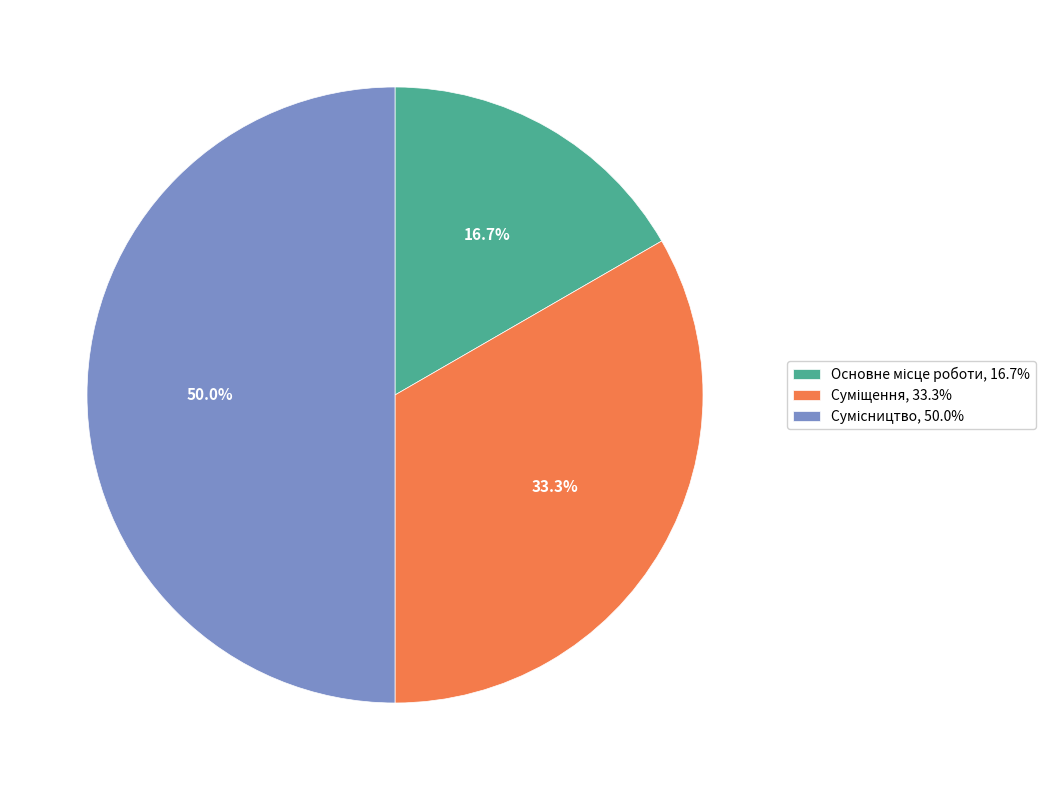

Combined, what portion of the pie is Сумісництво and Суміщення?

83.3%